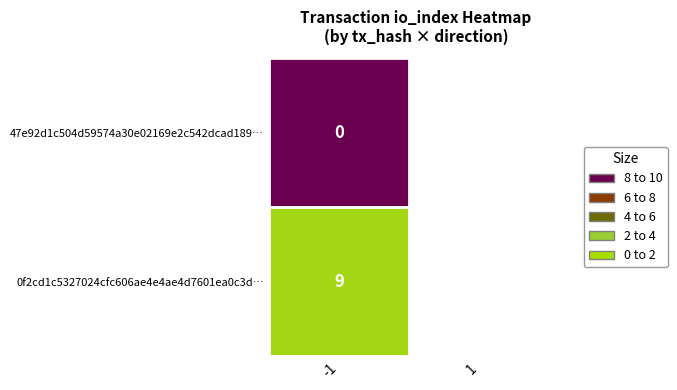

Which series changed the most between direction and io_index?

0f2cd1c5327024cfc606ae4e4ae4d7601ea0c3d